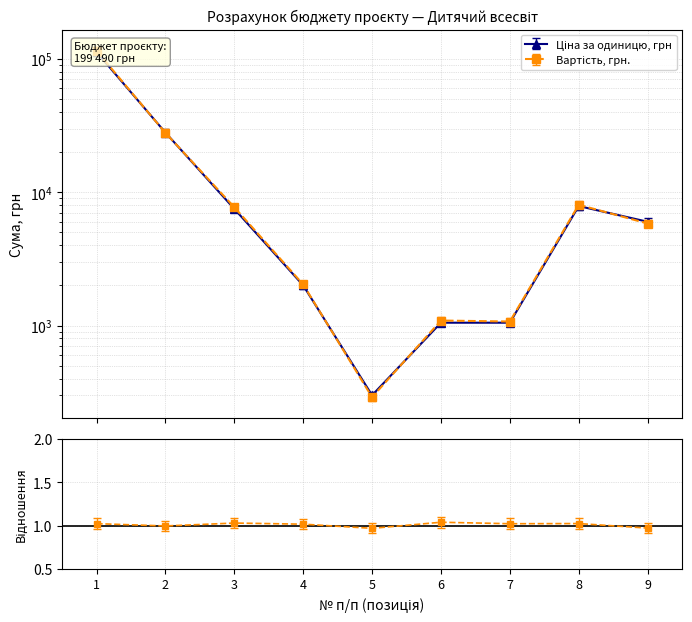

What is the lowest value of the Вартість, грн. series?

300.0